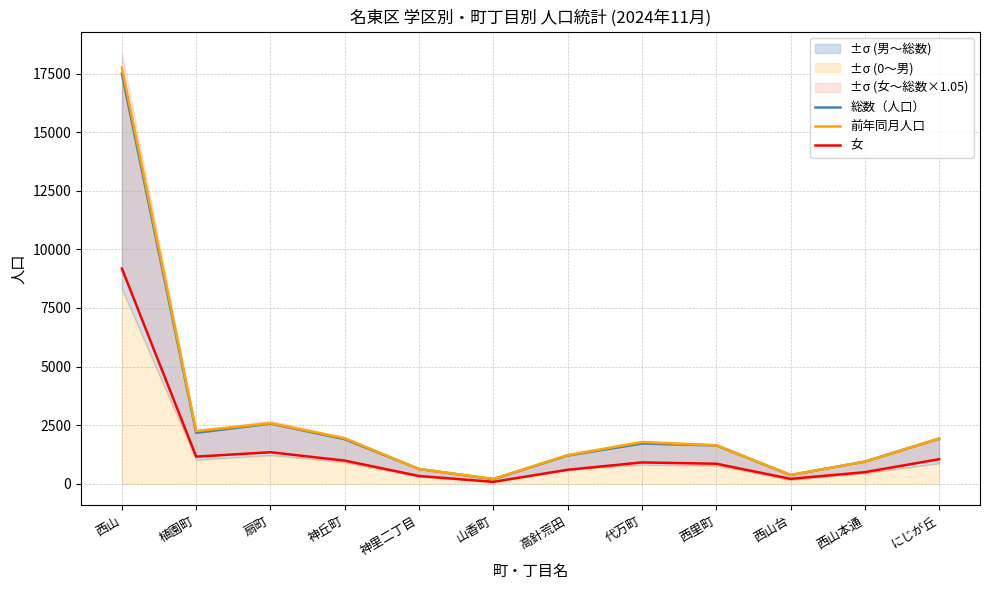

Where does the 前年同月人口 series first go above 1778?

西山